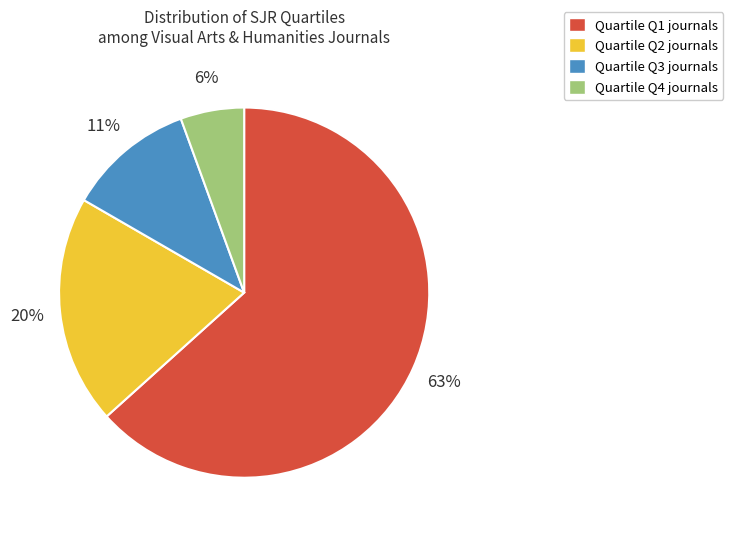

Combined, do Quartile Q4 journals and Quartile Q2 journals account for over 50%?

No